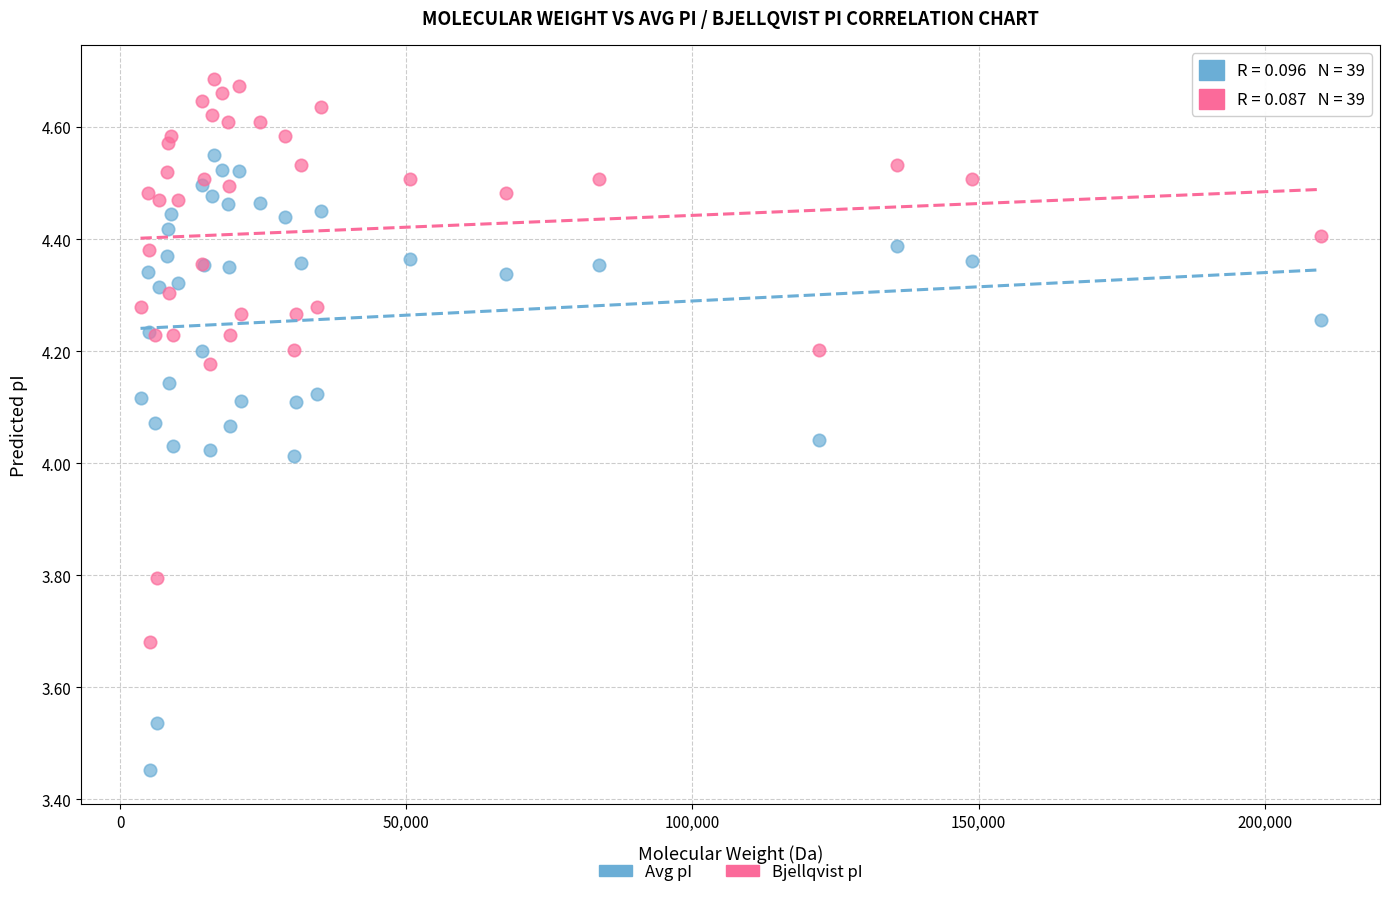

Which series contains the highest Y value?

Bjellqvist pI